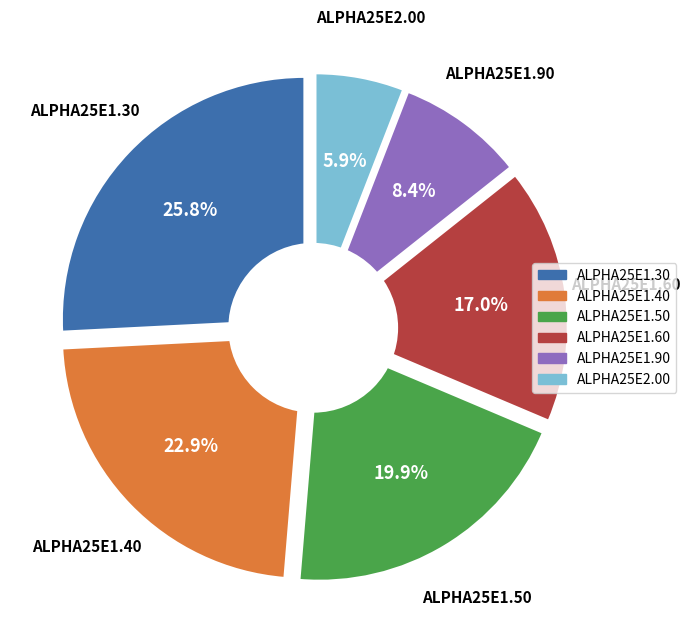

Combined, do ALPHA25E1.40 and ALPHA25E1.30 account for over 50%?

No